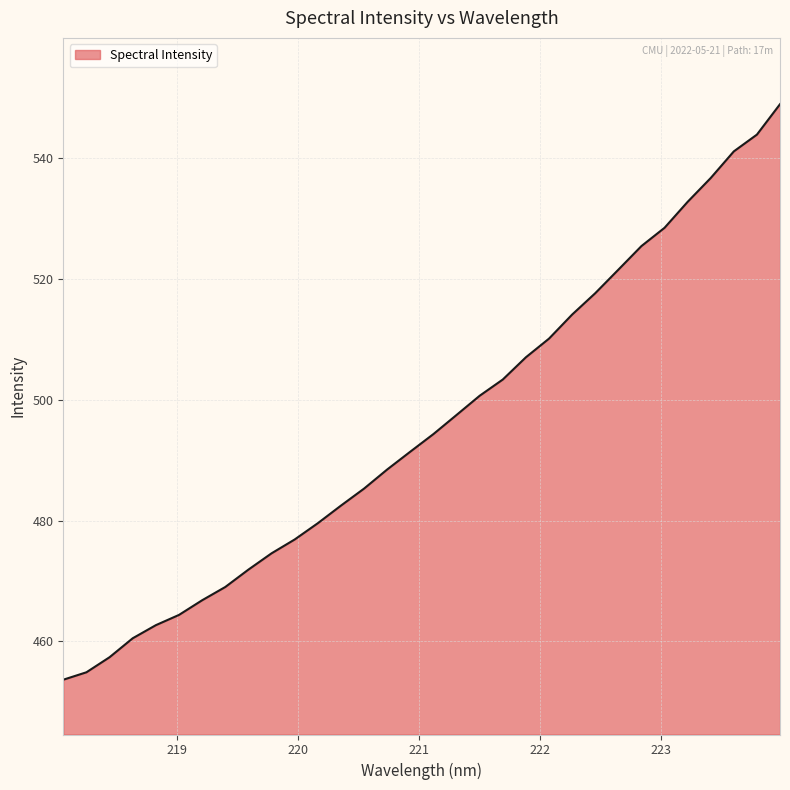

How many values are below 494?

16